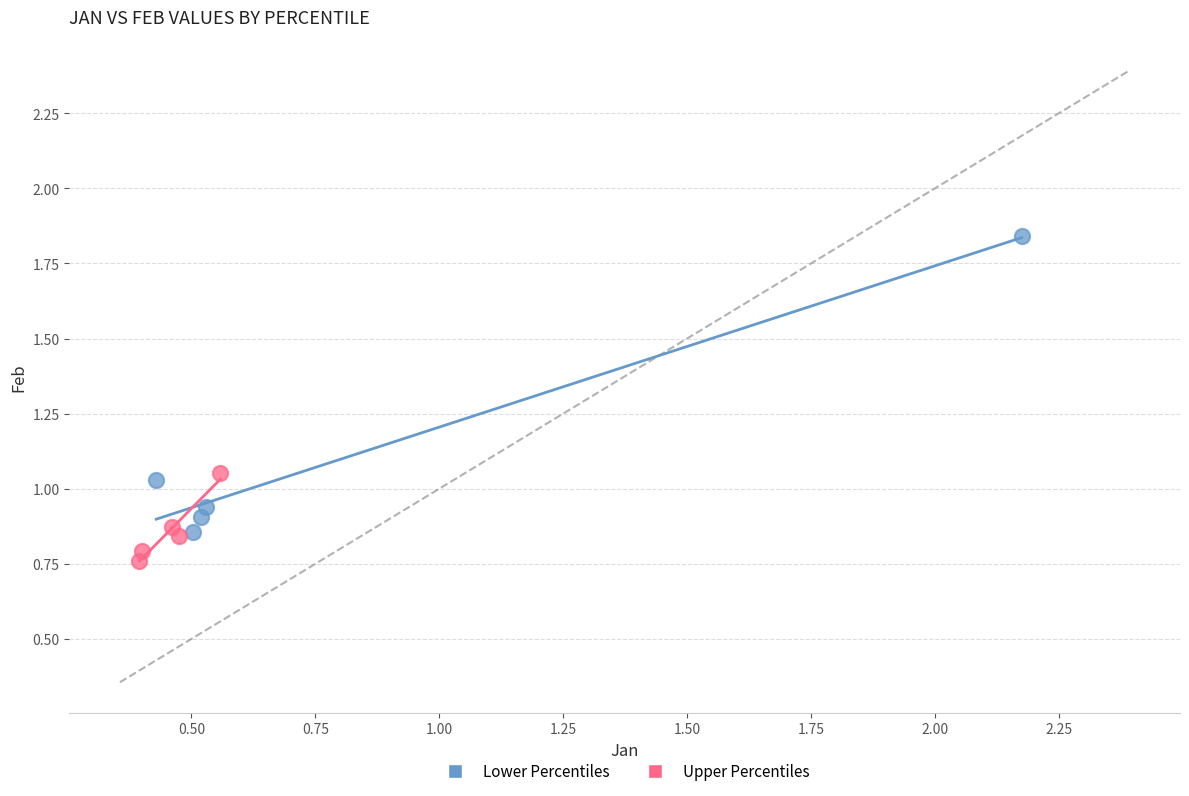

Which series contains the highest Y value?

Lower Percentiles